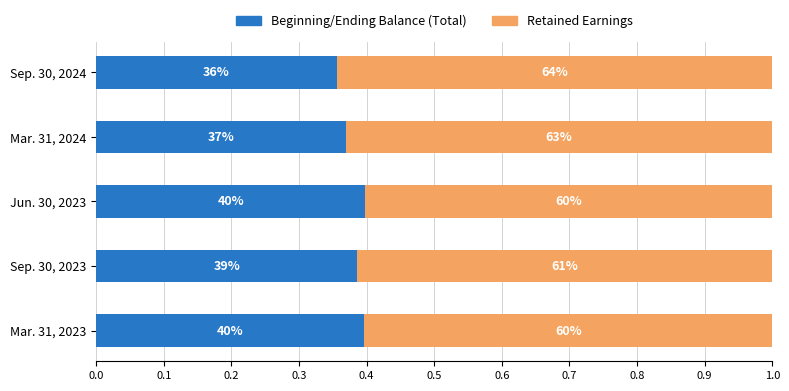

Rank the series by their average value, from highest to lowest.

Retained Earnings, Beginning/Ending Balance (Total)